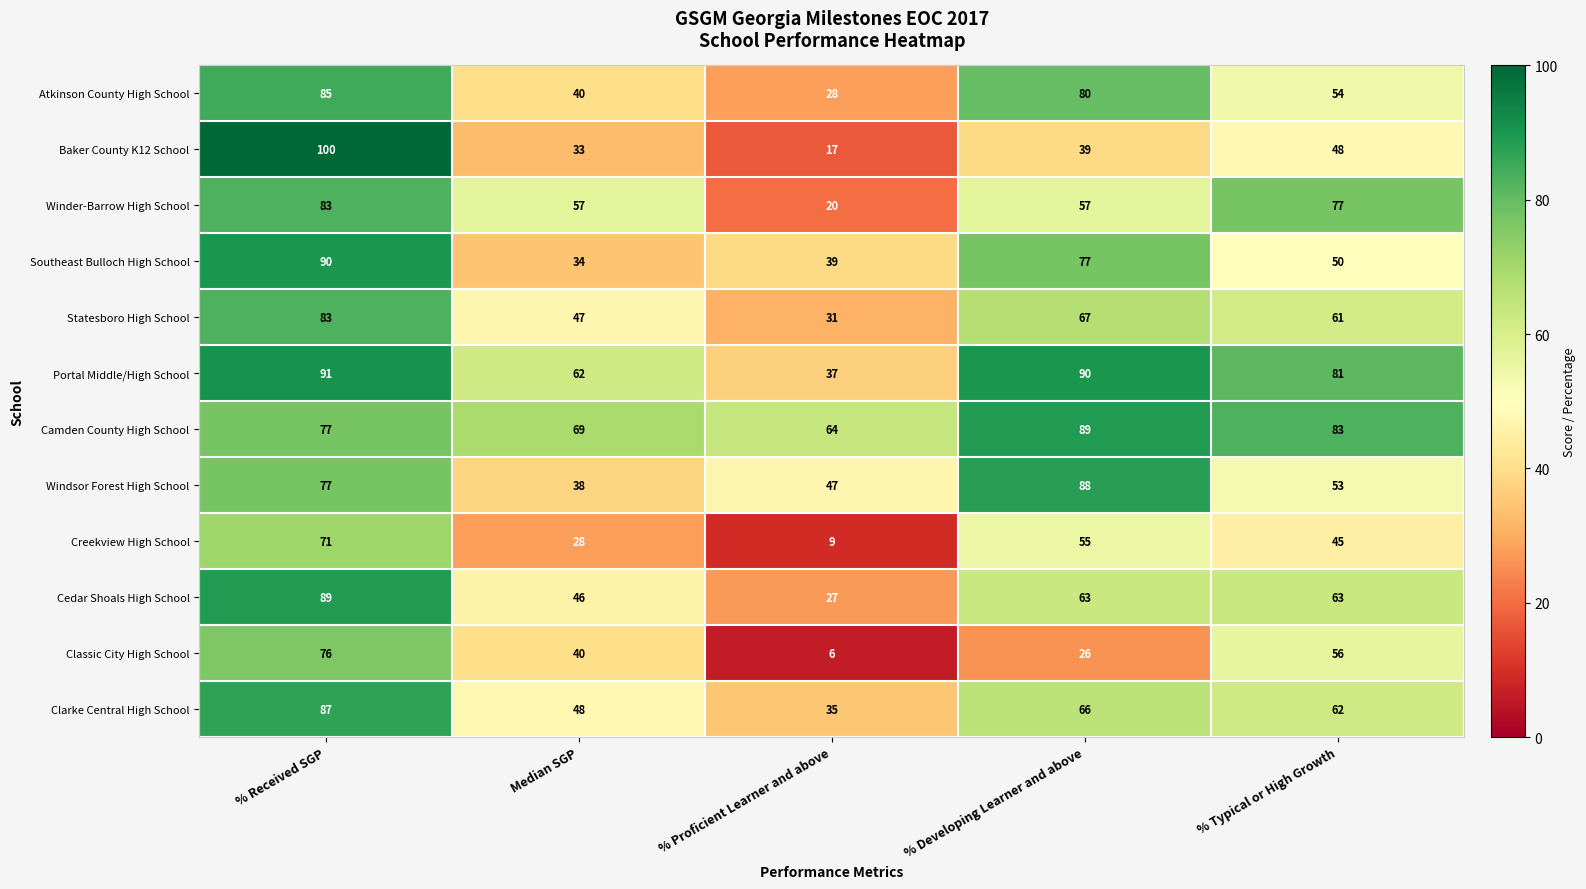

How many categories are shown in the chart?

5